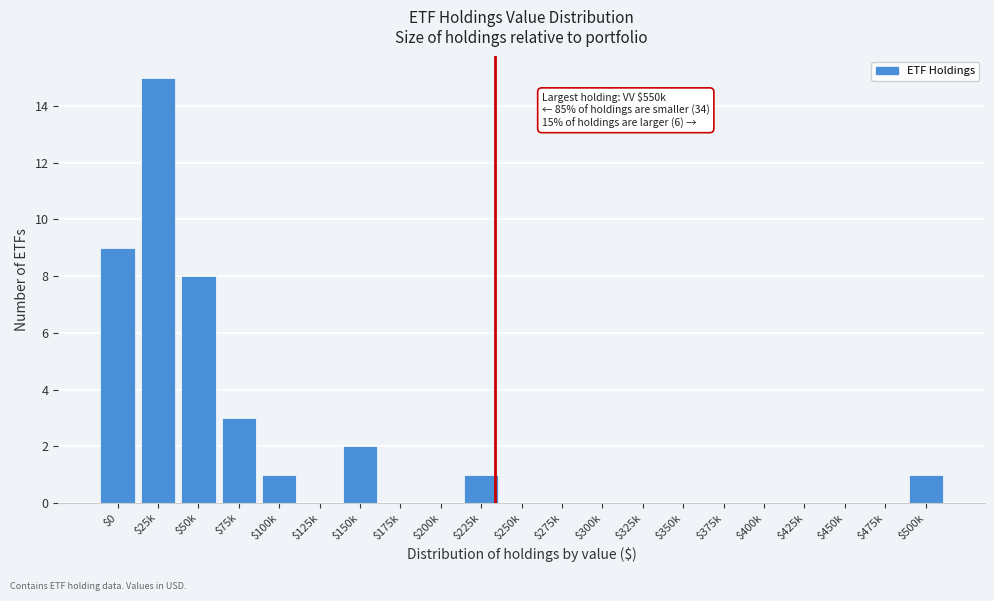

What is the sum of all values?

40